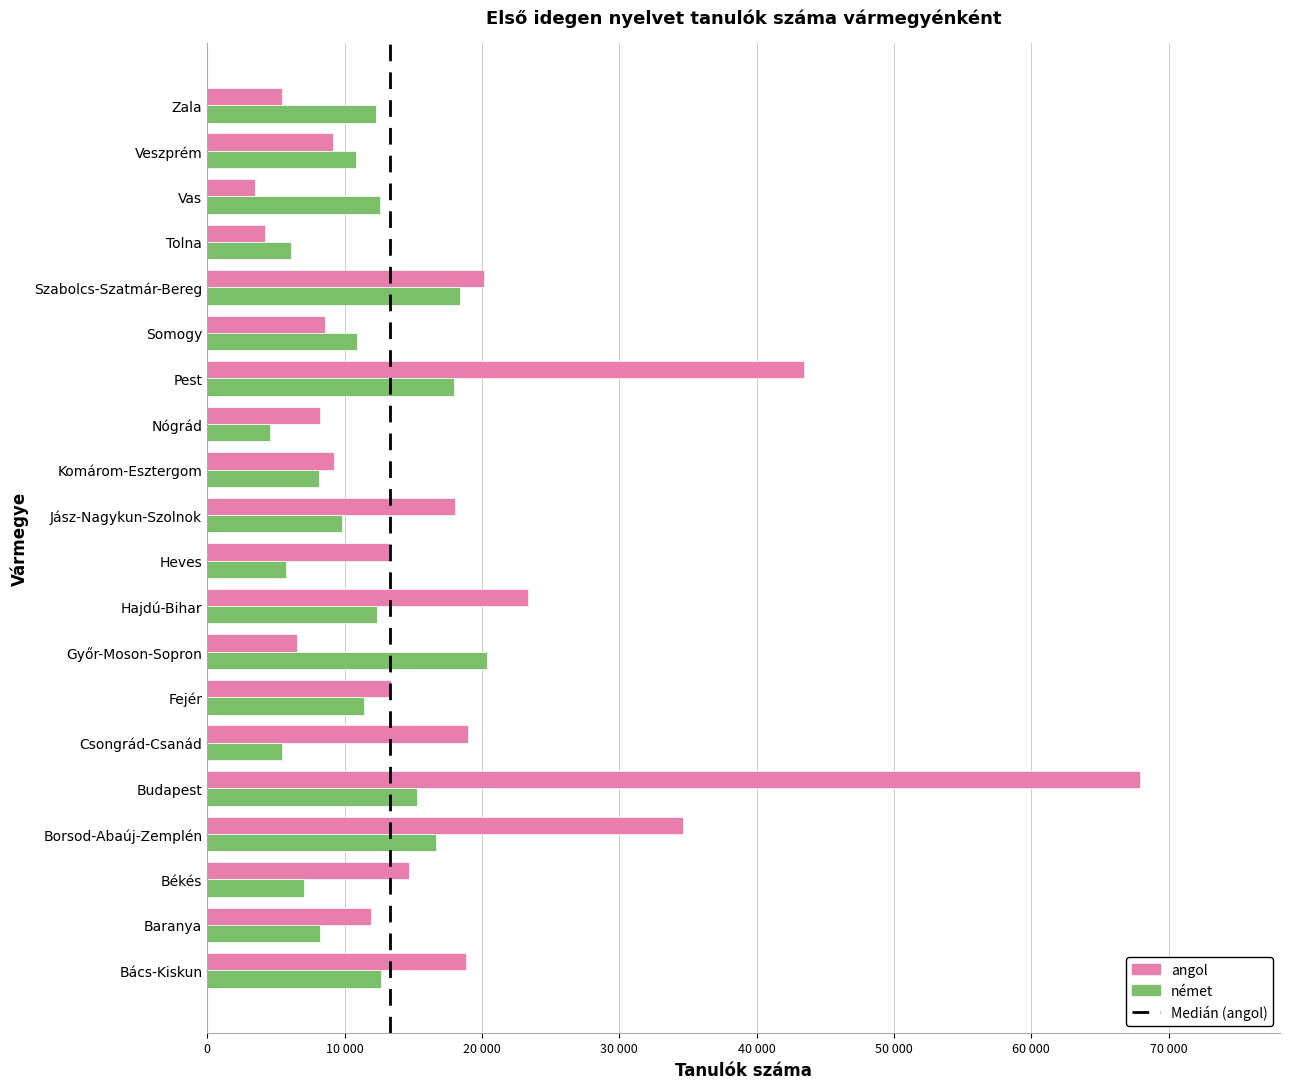

Rank the series by their maximum value, from lowest to highest.

német, angol